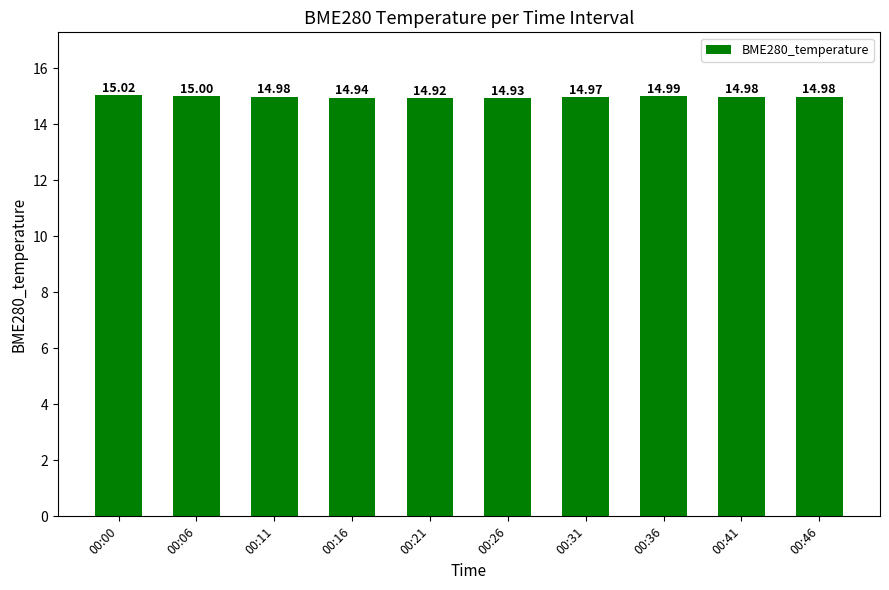

At which category does the chart reach its peak across all series?

00:00